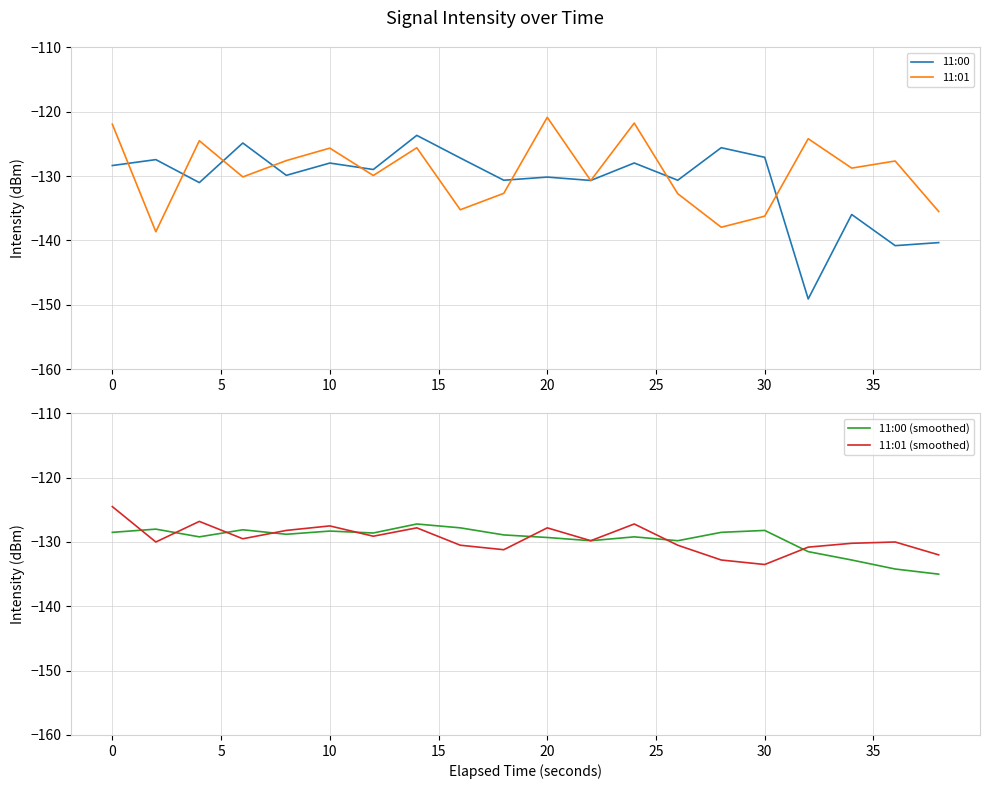

Does the chart display data point markers on the line(s)?

No